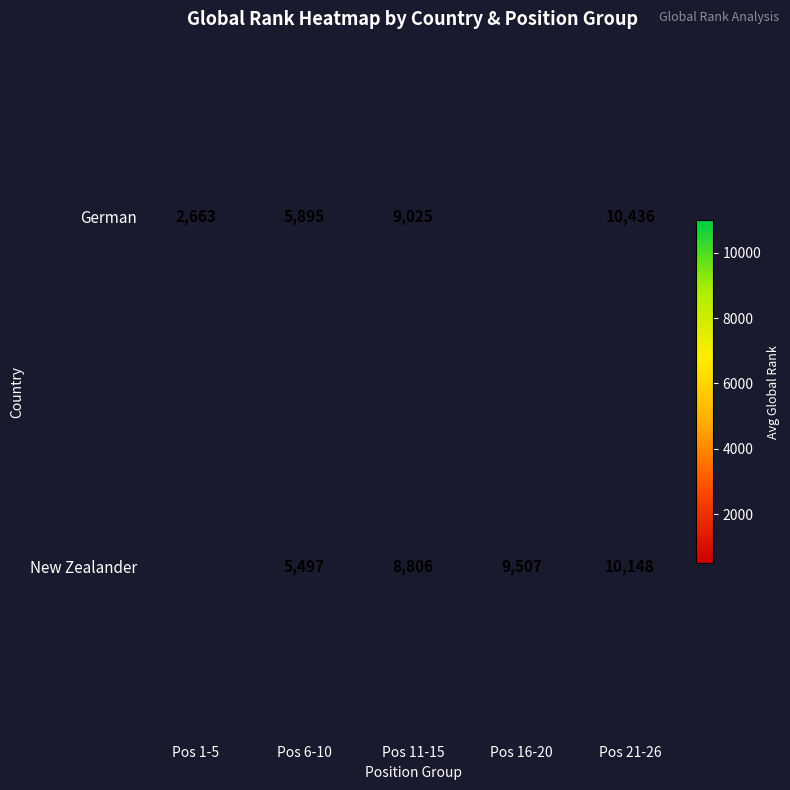

How many series are shown in this chart?

2